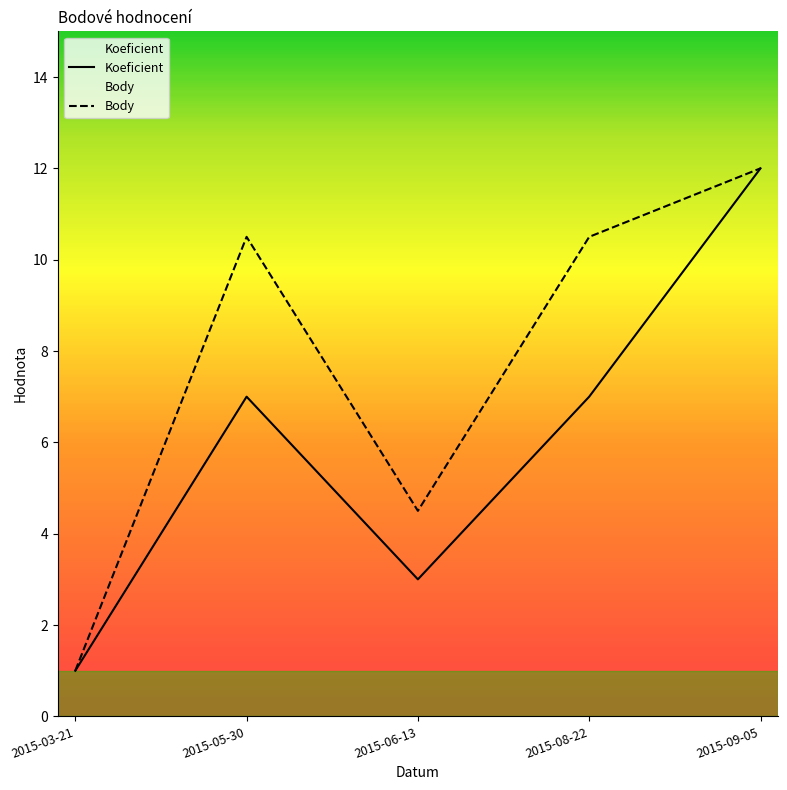

What is the spread (max minus min) of values at 2015-06-13?

1.5